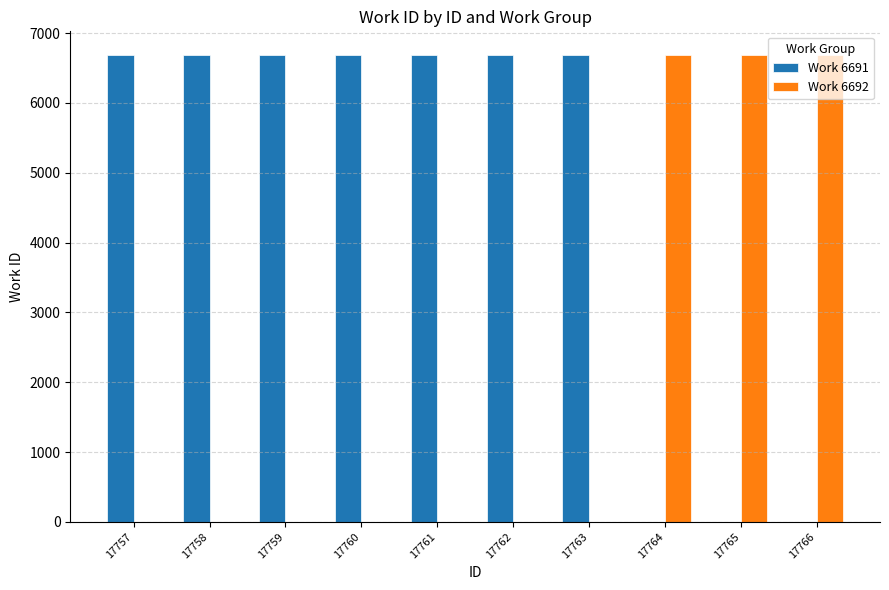

What is the total value across all series at 17765?

6692